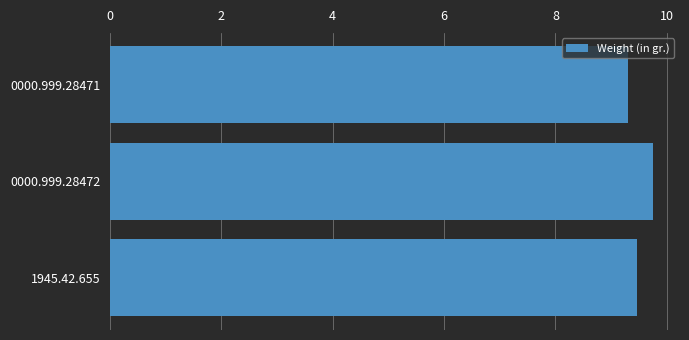

The value at 1945.42.655 is 9.5. True or false?

True